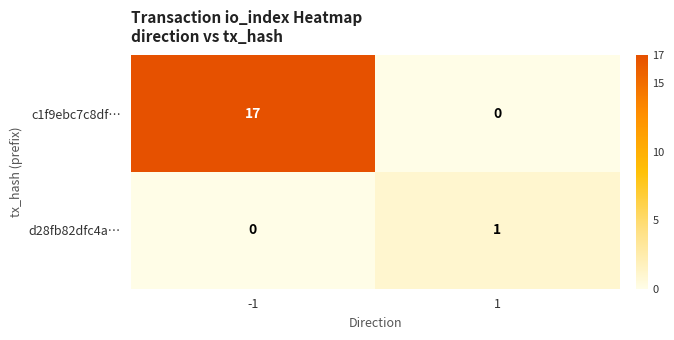

Which series has the widest spread of values?

c1f9ebc7c8df…